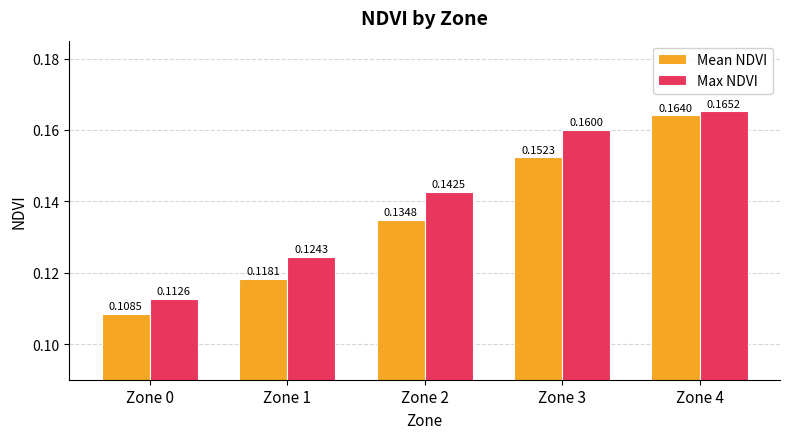

List the series in order of their overall mean, highest first.

Max NDVI, Mean NDVI